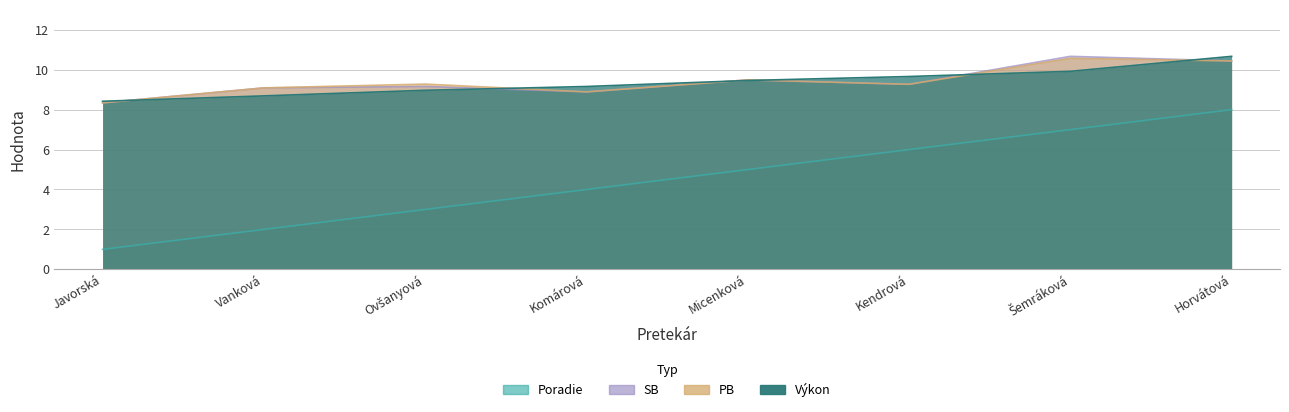

At which category is the sum across all series the highest?

Horvátová